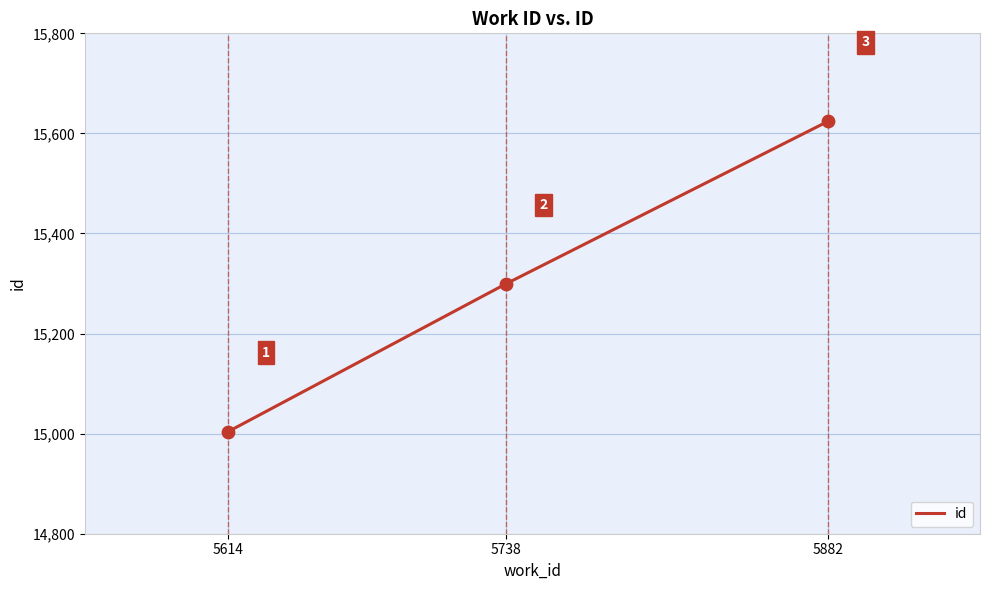

What is the change in value from 5614 to 5738?

+295